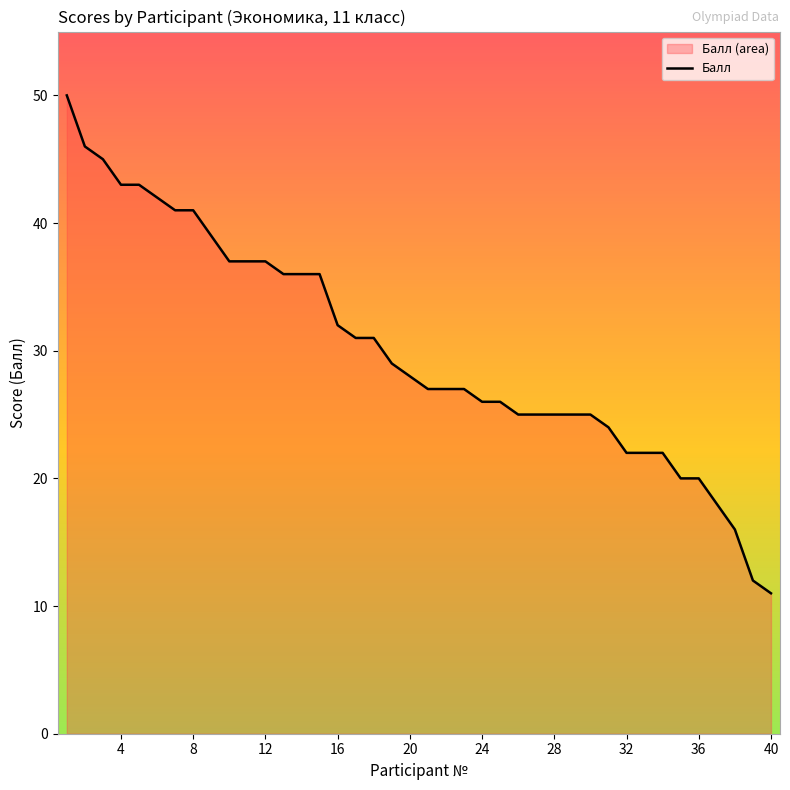

What is the smallest value displayed?

11